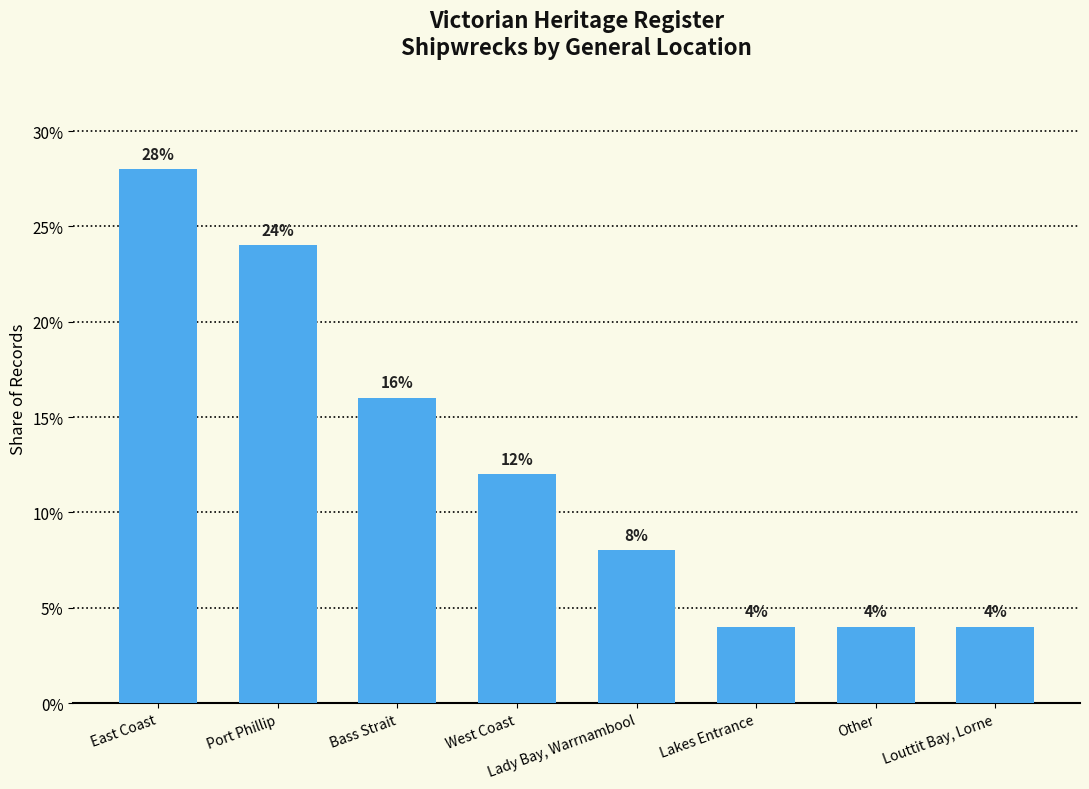

Does the chart contain stacked bars?

No